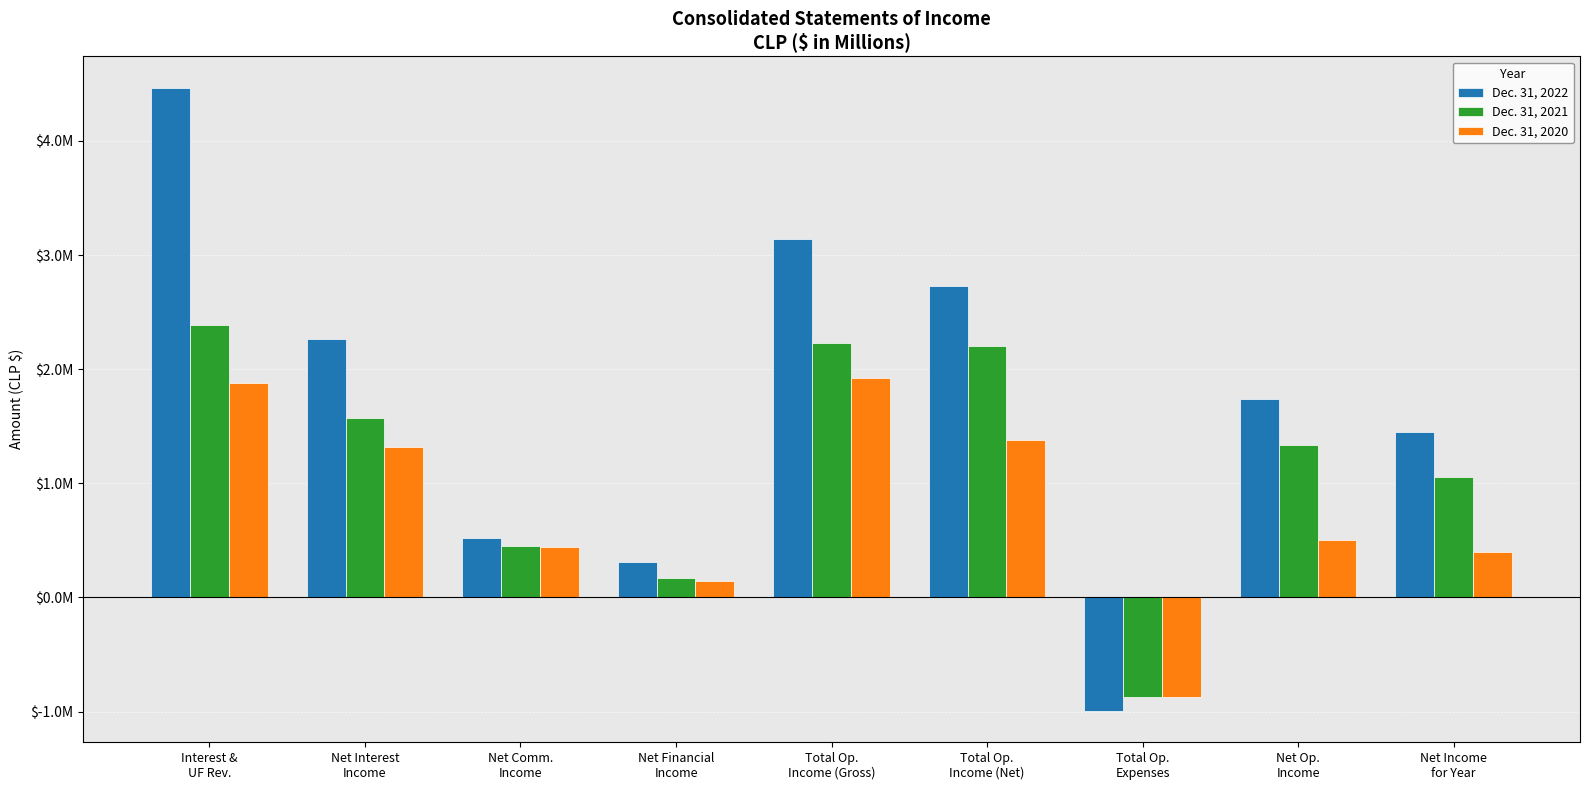

Are the bars horizontal?

No